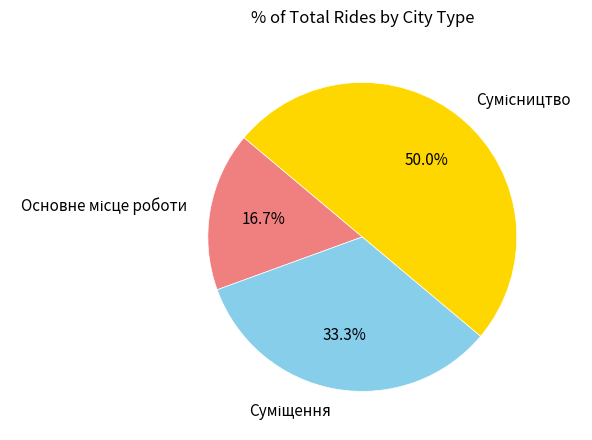

Is the sum of Суміщення and Основне місце роботи greater than half?

No